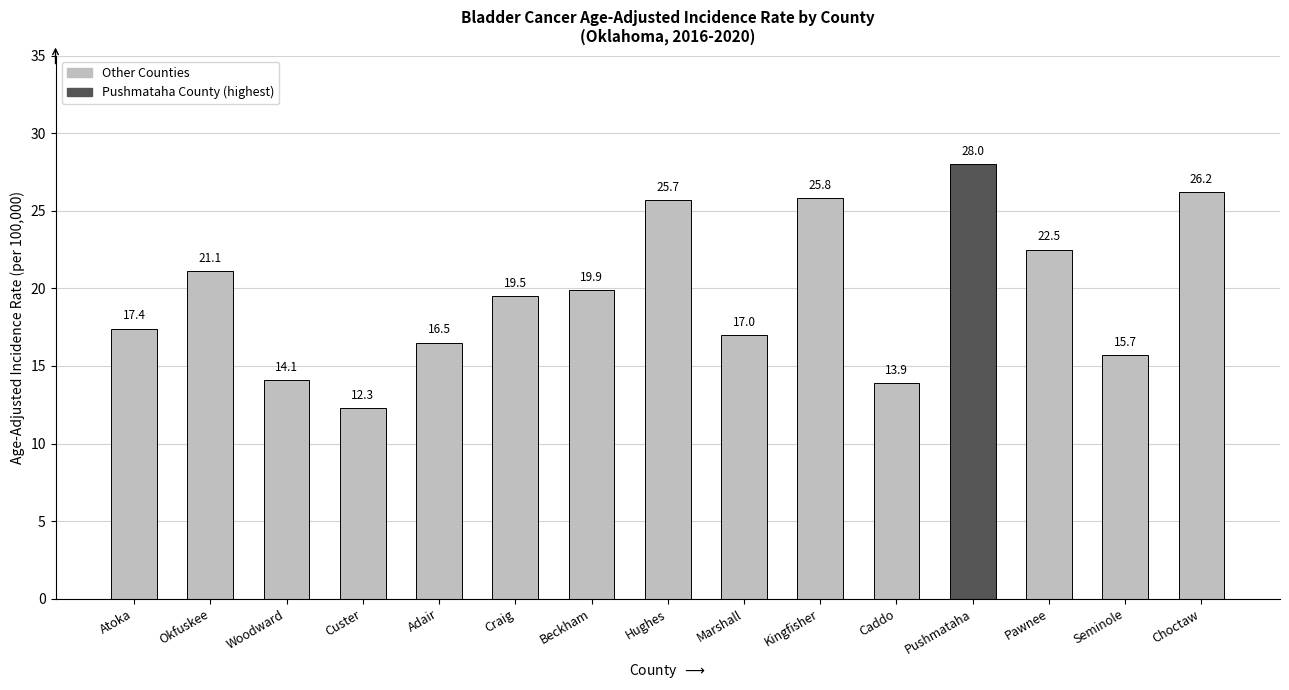

What is the difference between the second highest and second lowest values?

12.3